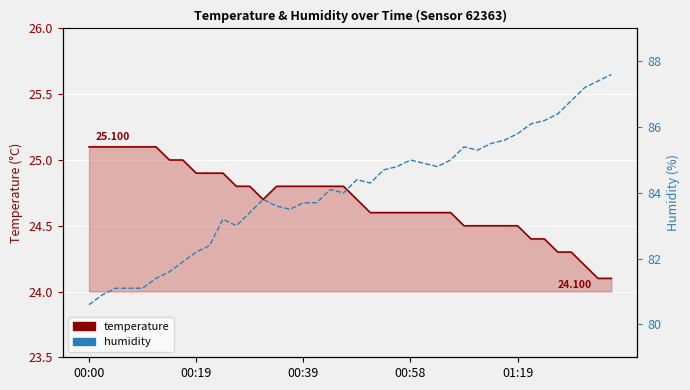

What position from the left is 13?

14